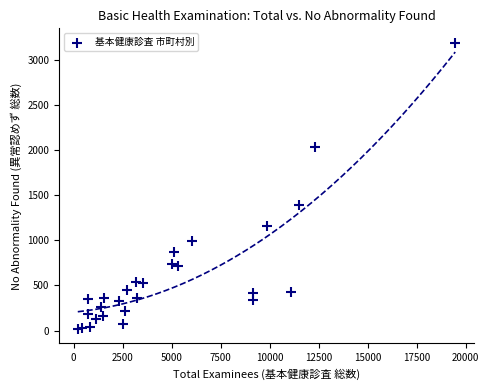

What Y value in the scatter plot is closest to 1605?

1395